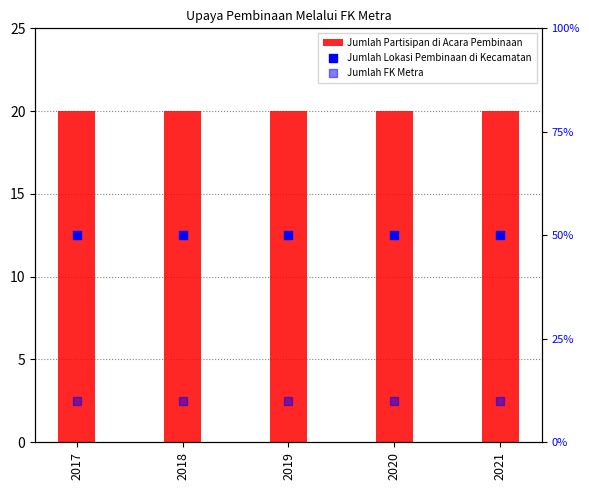

What is the total value across all series at 2021?

80